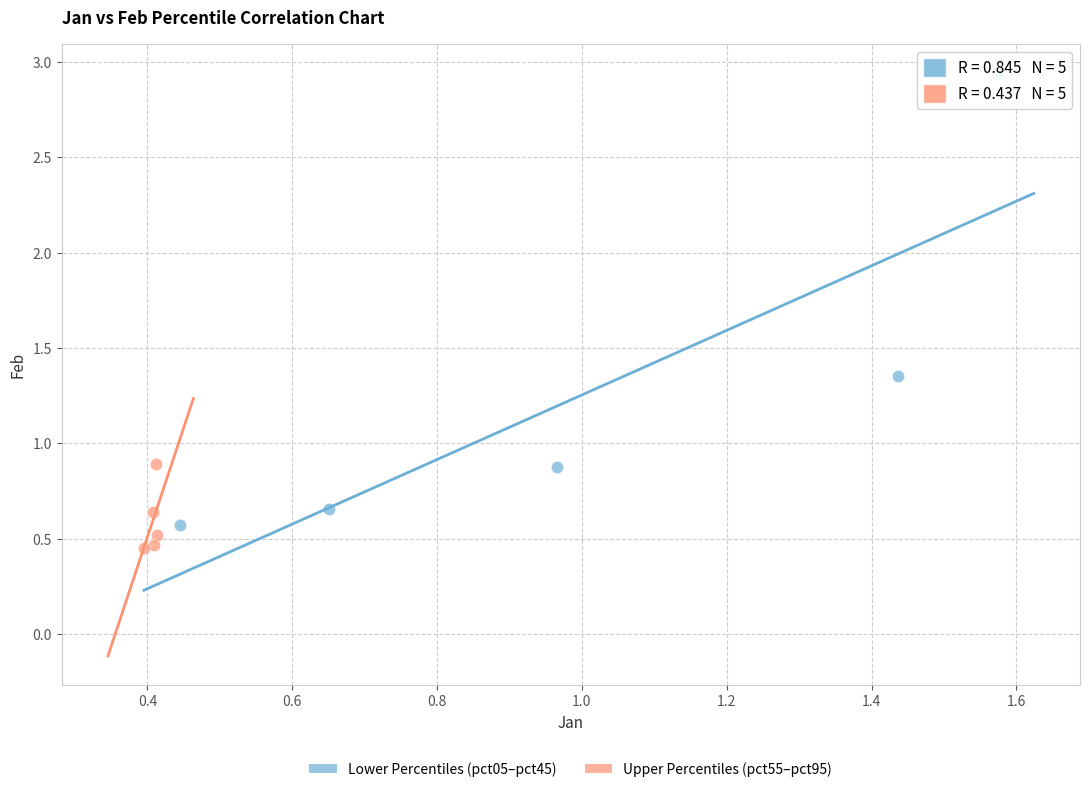

Which series contains the highest Y value?

Lower Percentiles (pct05–pct45)